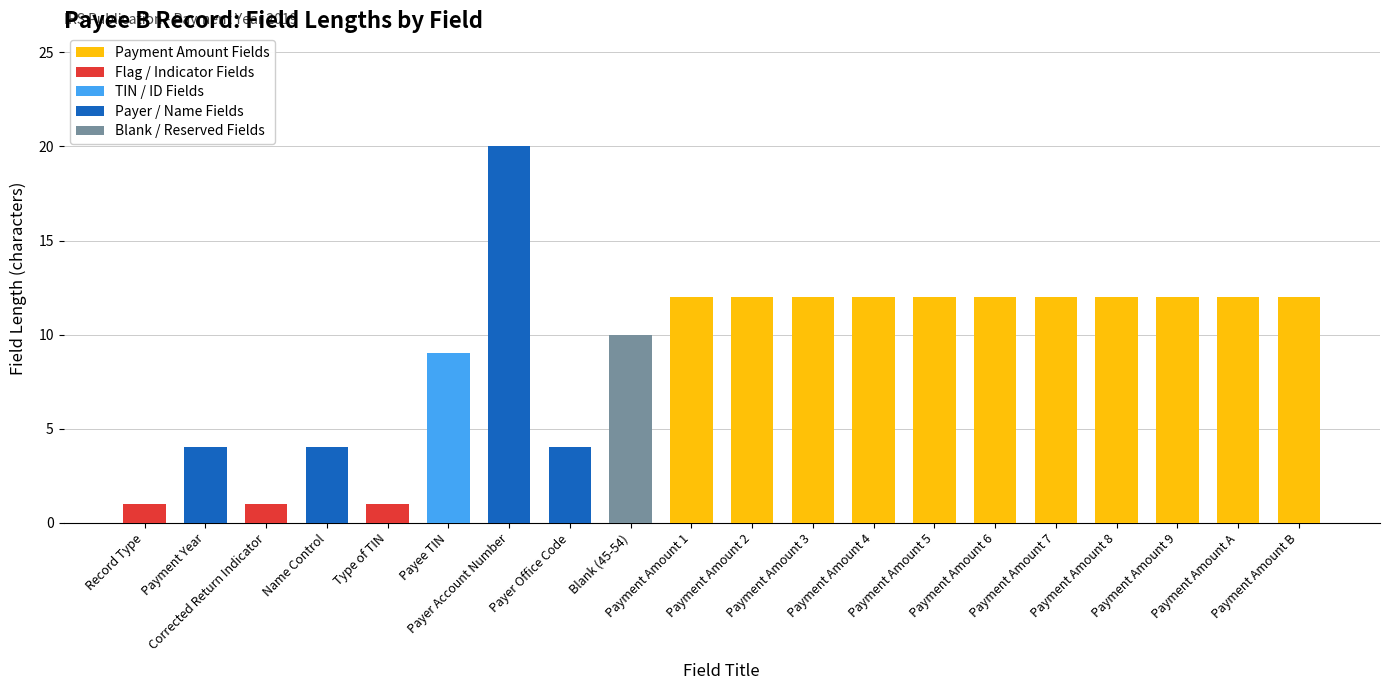

List the labels in order of value, largest first.

Payer Account Number, Payment Amount 1, Payment Amount 2, Payment Amount 3, Payment Amount 4, Payment Amount 5, Payment Amount 6, Payment Amount 7, Payment Amount 8, Payment Amount 9, Payment Amount A, Payment Amount B, Blank (45-54), Payee TIN, Payment Year, Name Control, Payer Office Code, Record Type, Corrected Return Indicator, Type of TIN